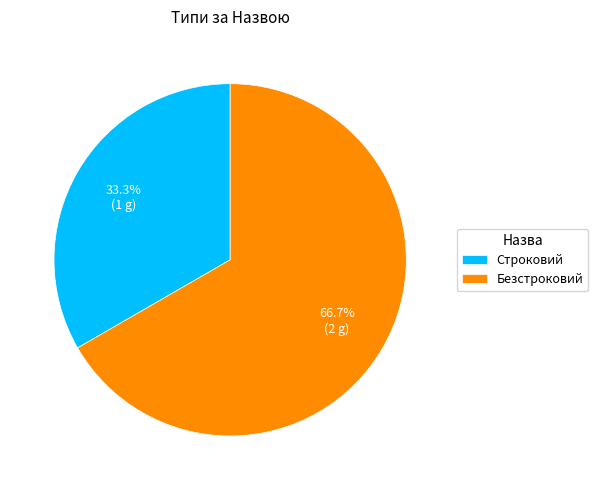

Is it true that Безстроковий is 76% of the pie?

False